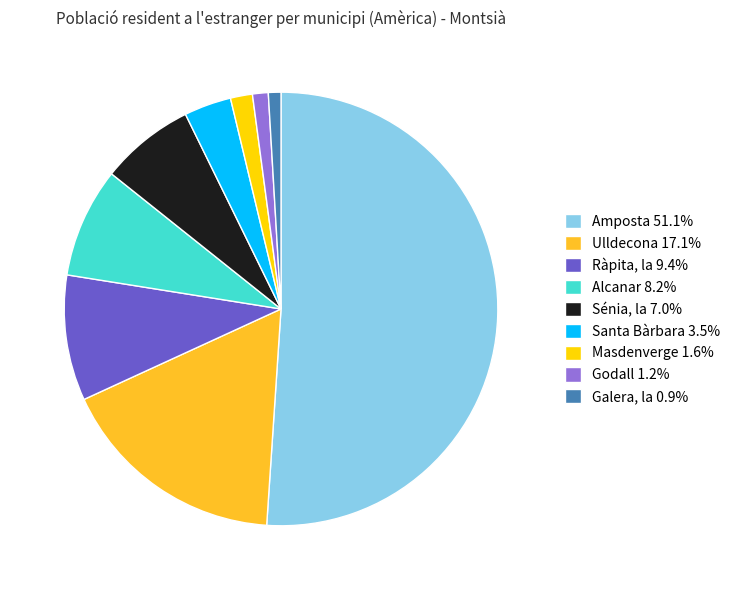

Between Ulldecona and Godall, which is larger?

Ulldecona